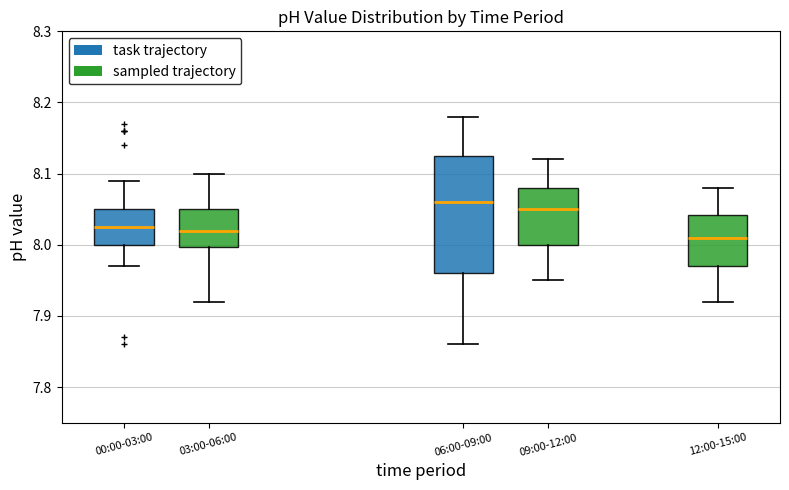

Reading left to right, transcribe this box plot: for each box, give where its median line is, the range the box spans, and where its two whiskers end, as read against the y-axis. The values are not printed on the chart, so give them approximately, as read against the axis.

00:00-03:00: median 8.03, box 8.00 to 8.05, whiskers 7.97 to 8.09
03:00-06:00: median 8.02, box 8.00 to 8.05, whiskers 7.92 to 8.10
06:00-09:00: median 8.06, box 7.96 to 8.13, whiskers 7.86 to 8.18
09:00-12:00: median 8.05, box 8.00 to 8.08, whiskers 7.95 to 8.12
12:00-15:00: median 8.01, box 7.97 to 8.04, whiskers 7.92 to 8.08